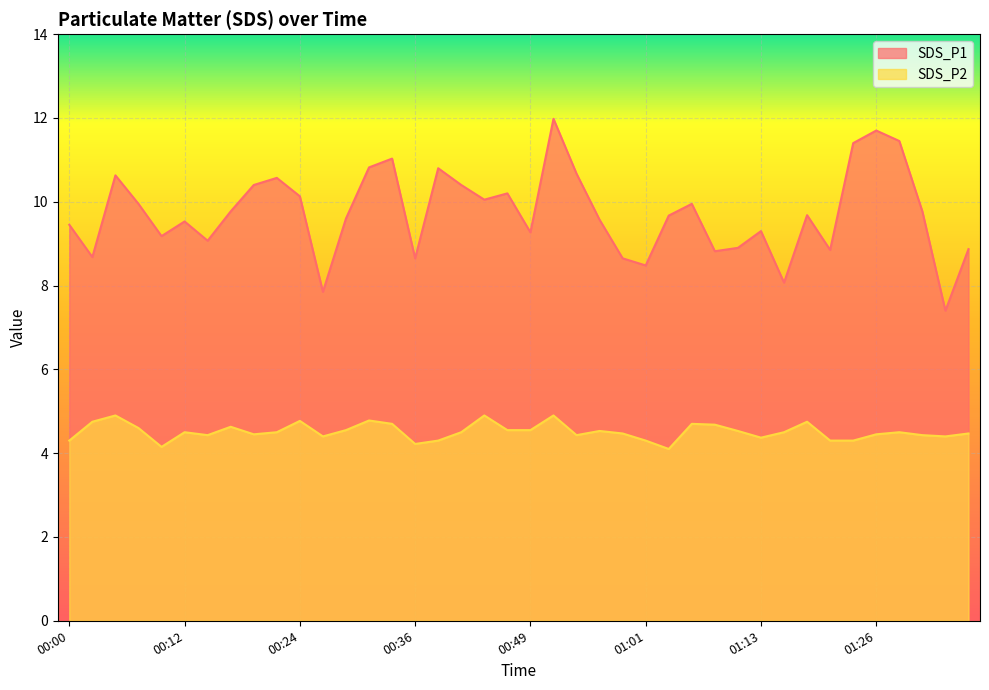

Count the number of categories in the chart.

40